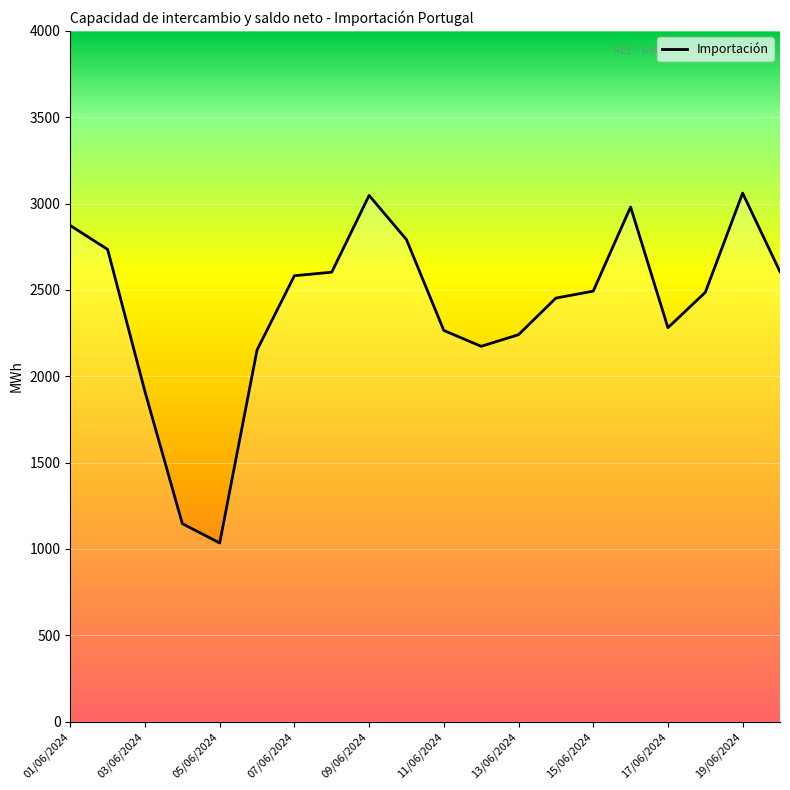

What is the minimum value shown in the chart?

1034.4